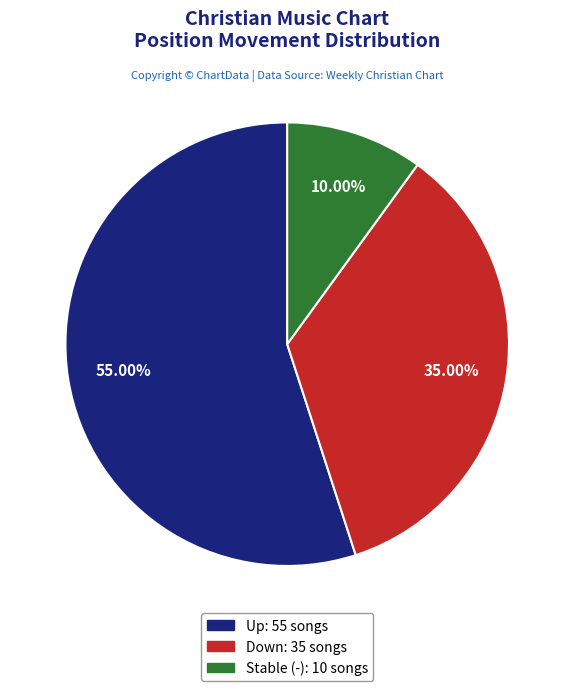

To the nearest percent, what is the difference between the largest and smallest slice percentages?

45%